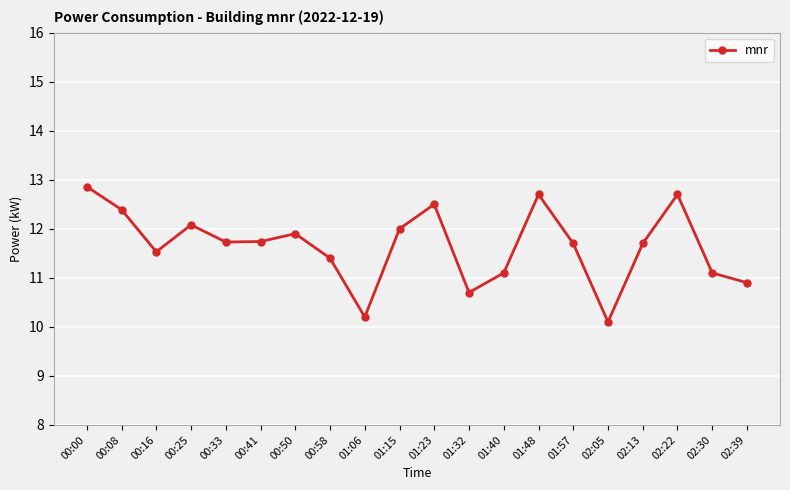

Where is the first local maximum?

00:25